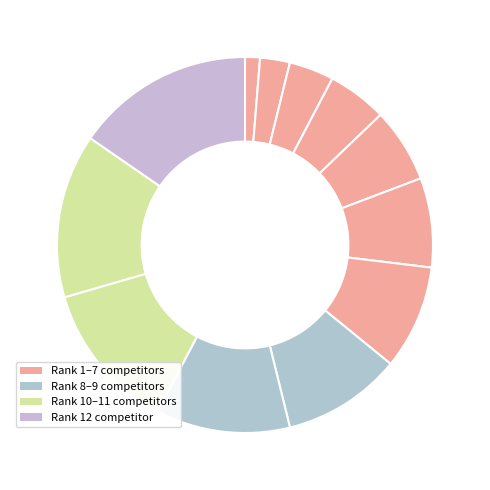

How many slices are in this pie chart?

12